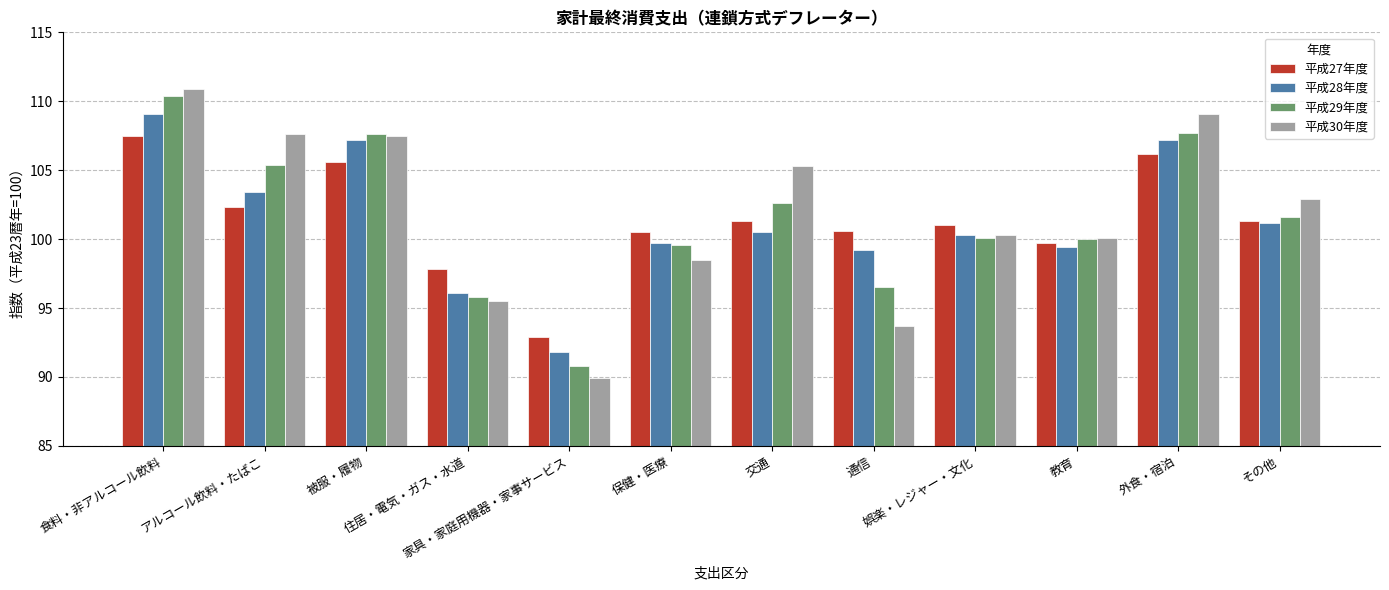

What is the total value across all series at 被服・履物?

427.9